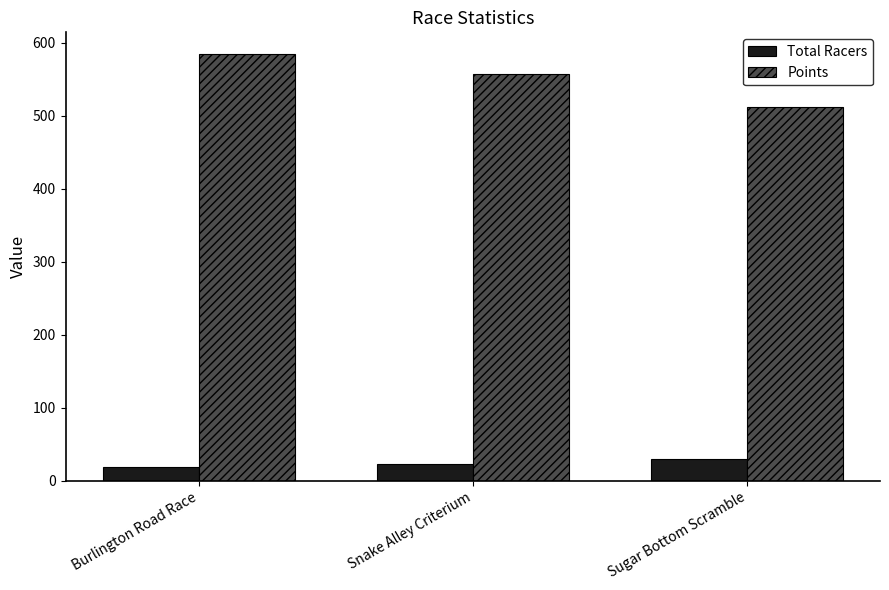

Rank the categories by Points value from lowest to highest.

Sugar Bottom Scramble, Snake Alley Criterium, Burlington Road Race